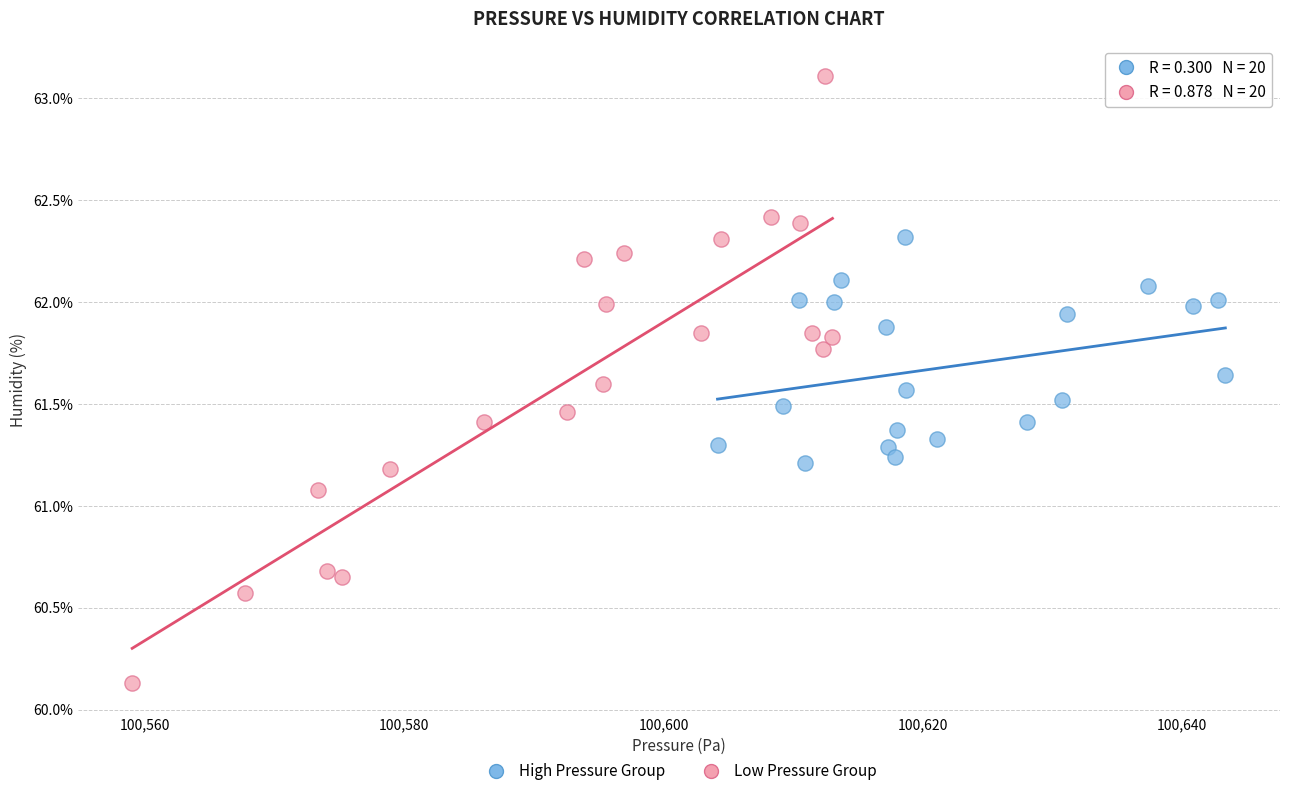

Which series contains the highest Y value?

Low Pressure Group